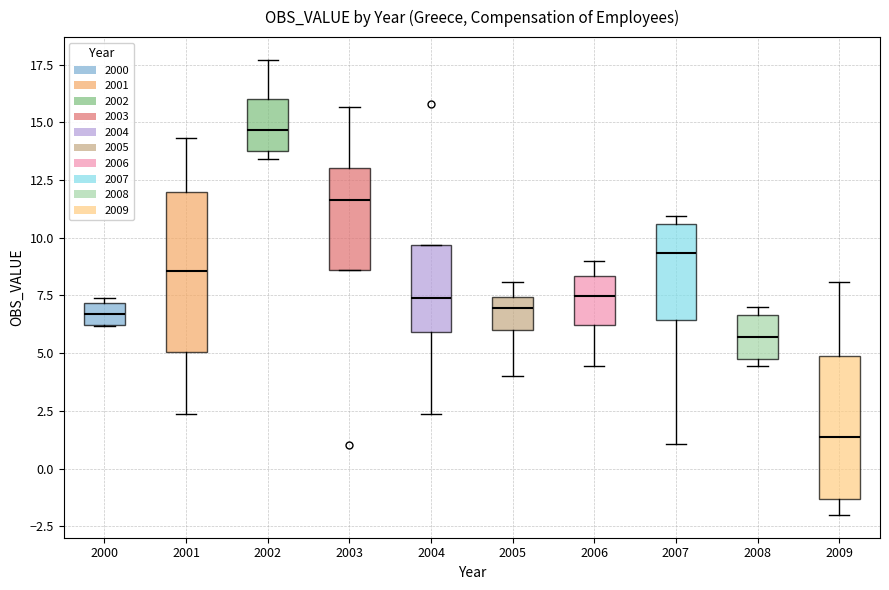

Reading left to right, read every box against the y-axis: the position of its median line, the range the box covers, and the ends of its whiskers. The values are not printed on the chart, so give them approximately, as read against the axis.

2000: median 6.5, box 6.0 to 7.0, whiskers 6.0 to 7.5
2001: median 8.5, box 5.0 to 12.0, whiskers 2.5 to 14.5
2002: median 14.5, box 14.0 to 16.0, whiskers 13.5 to 17.5
2003: median 11.5, box 8.5 to 13.0, whiskers 8.5 to 15.5
2004: median 7.5, box 6.0 to 9.5, whiskers 2.5 to 9.5
2005: median 7.0, box 6.0 to 7.5, whiskers 4.0 to 8.0
2006: median 7.5, box 6.0 to 8.5, whiskers 4.5 to 9.0
2007: median 9.5, box 6.5 to 10.5, whiskers 1.0 to 11.0
2008: median 5.5, box 5.0 to 6.5, whiskers 4.5 to 7.0
2009: median 1.5, box -1.5 to 5.0, whiskers -2.0 to 8.0